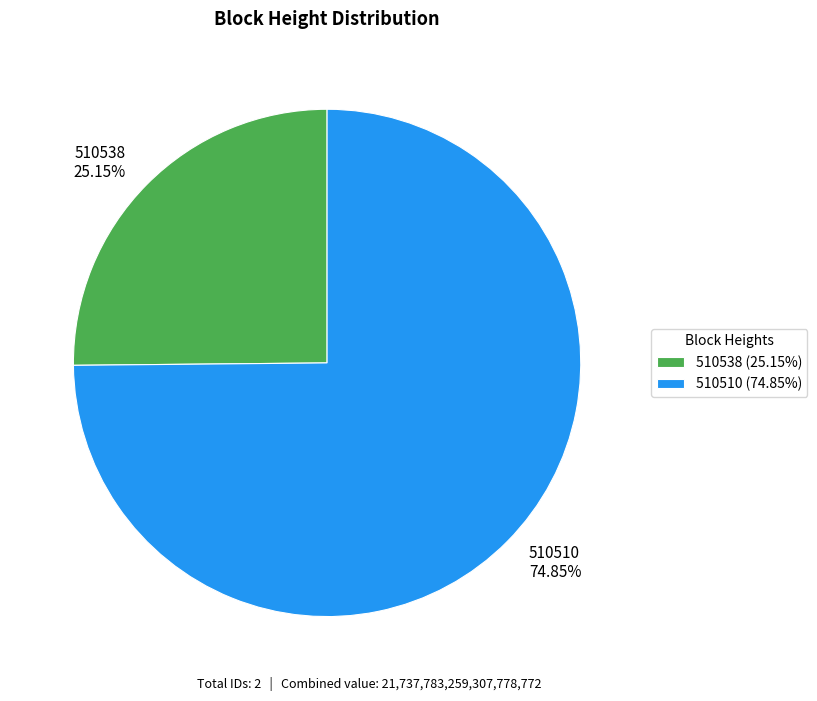

Rank the categories by value from lowest to highest.

510538, 510510